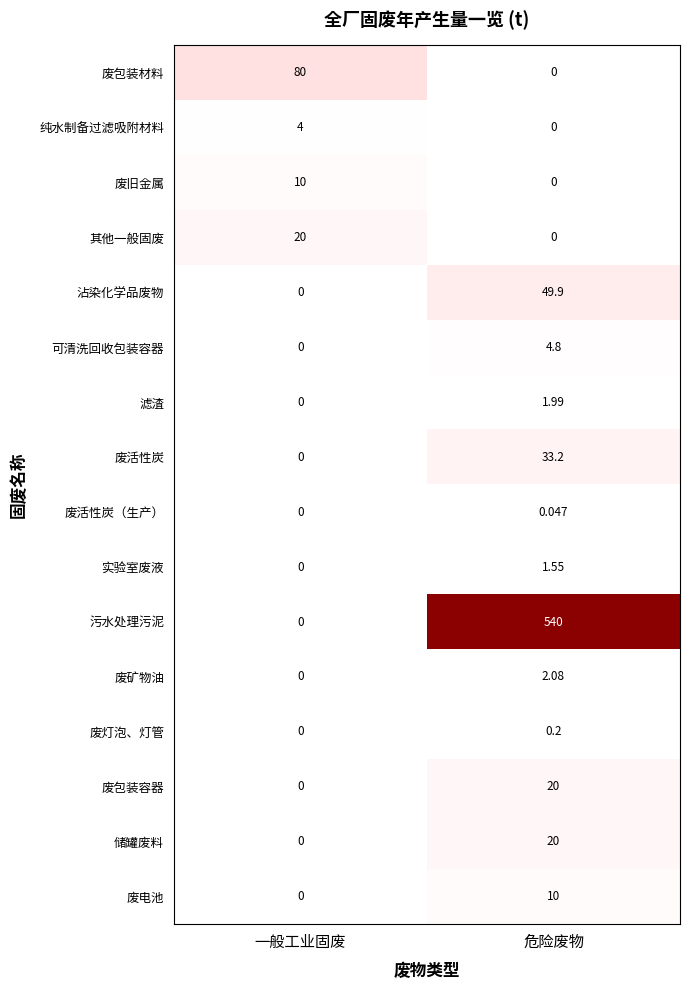

At which label does 废活性炭（生产） reach its peak?

危险废物